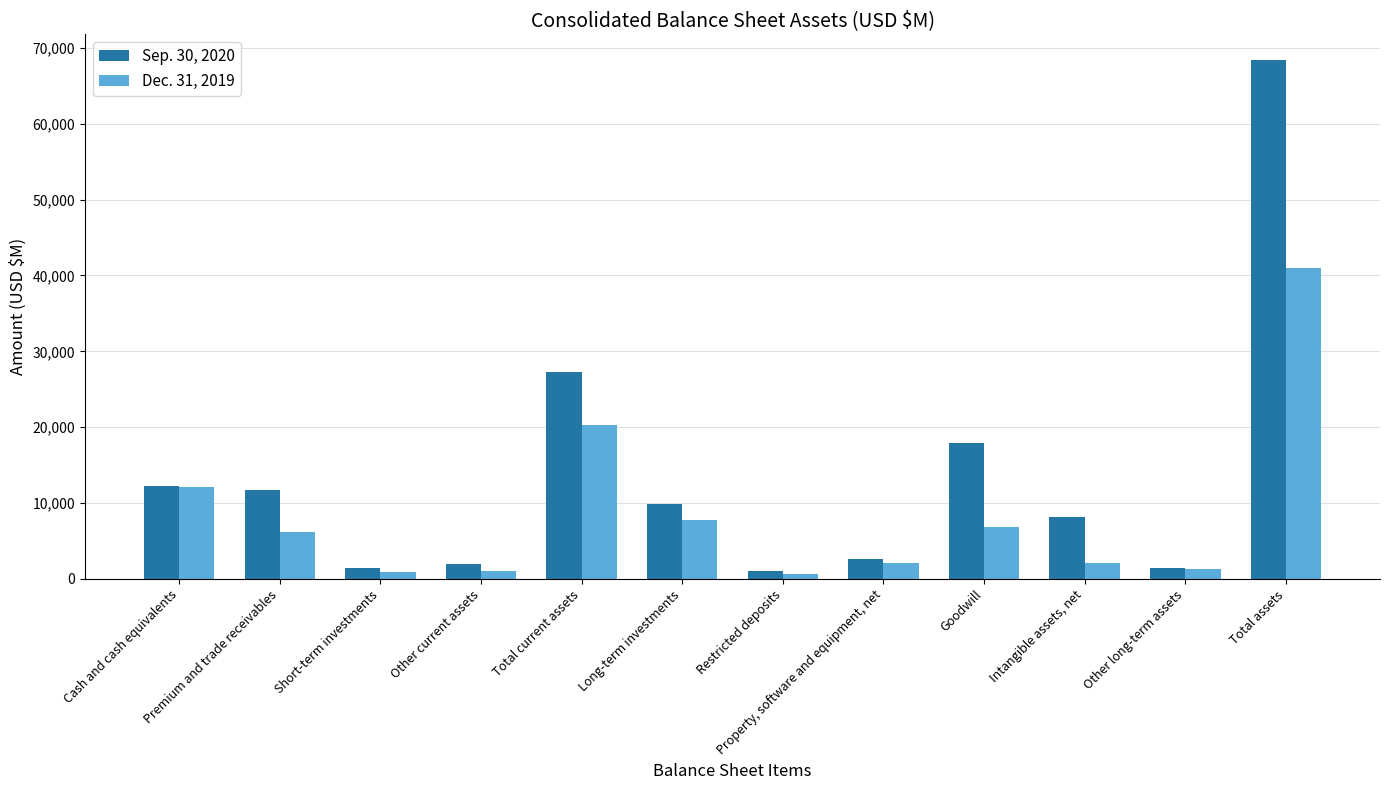

Which category has the highest value in the Dec. 31, 2019 series?

Total assets